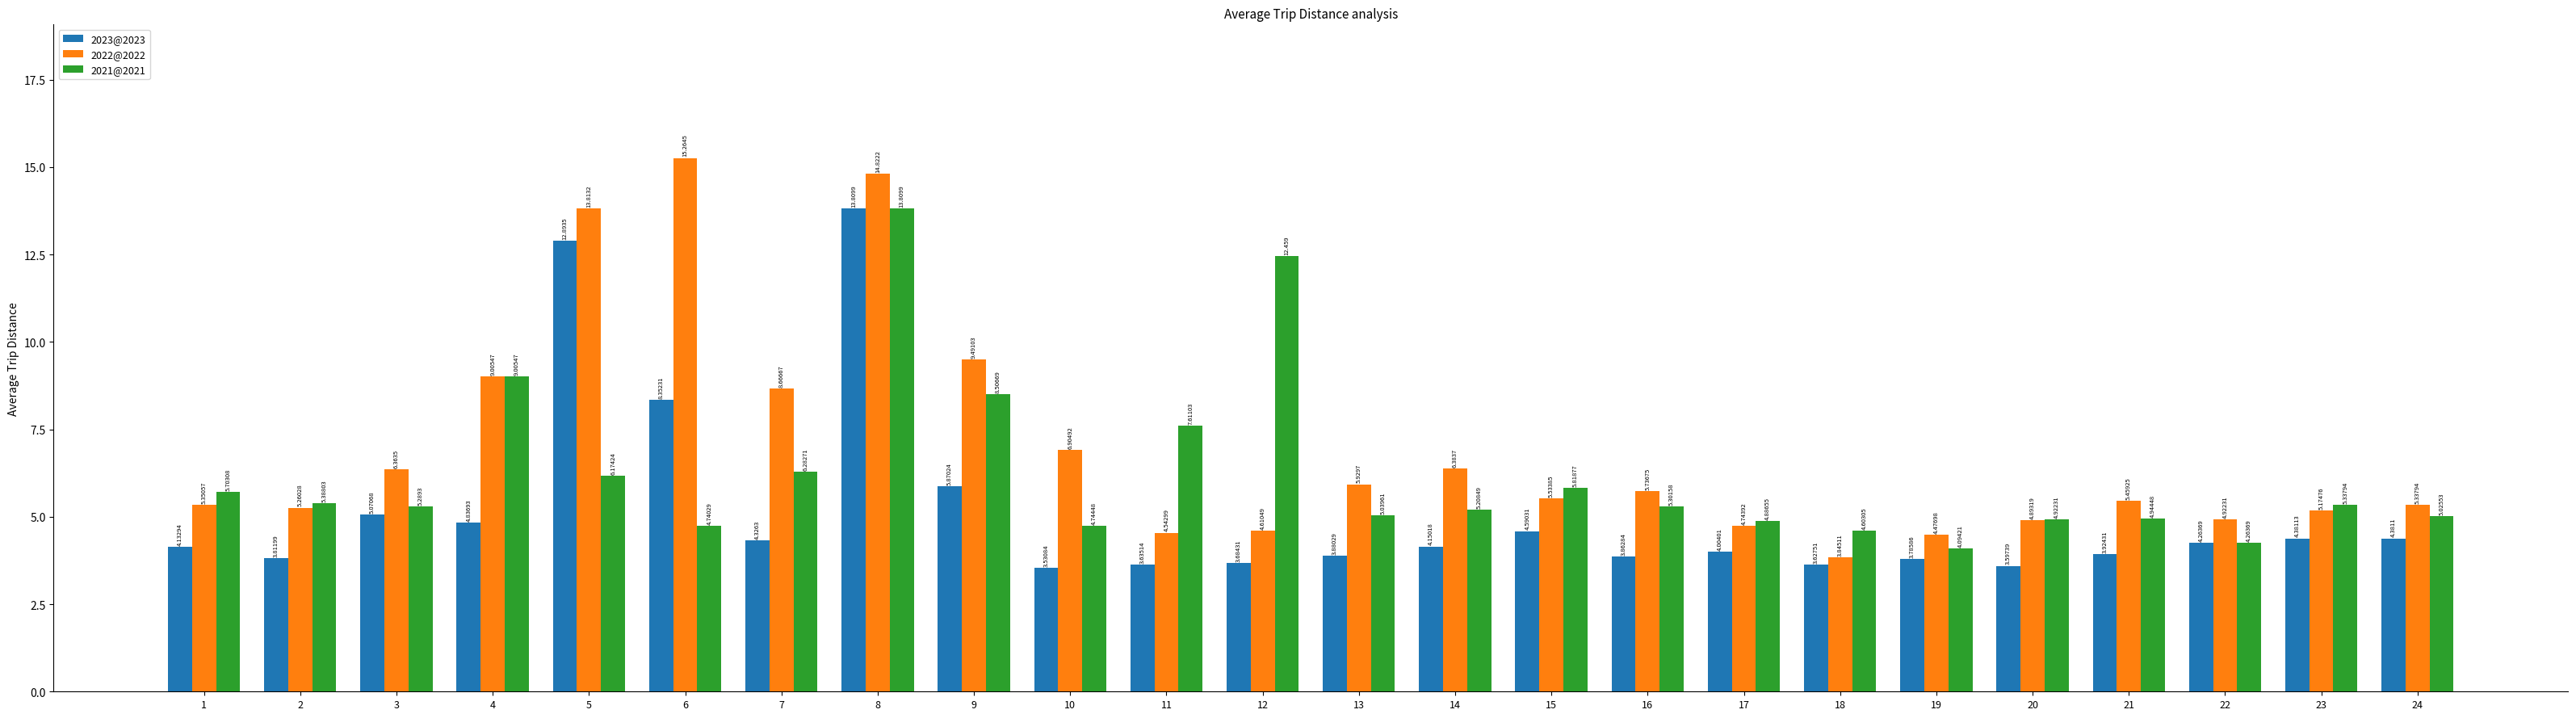

Are the bars horizontal?

No